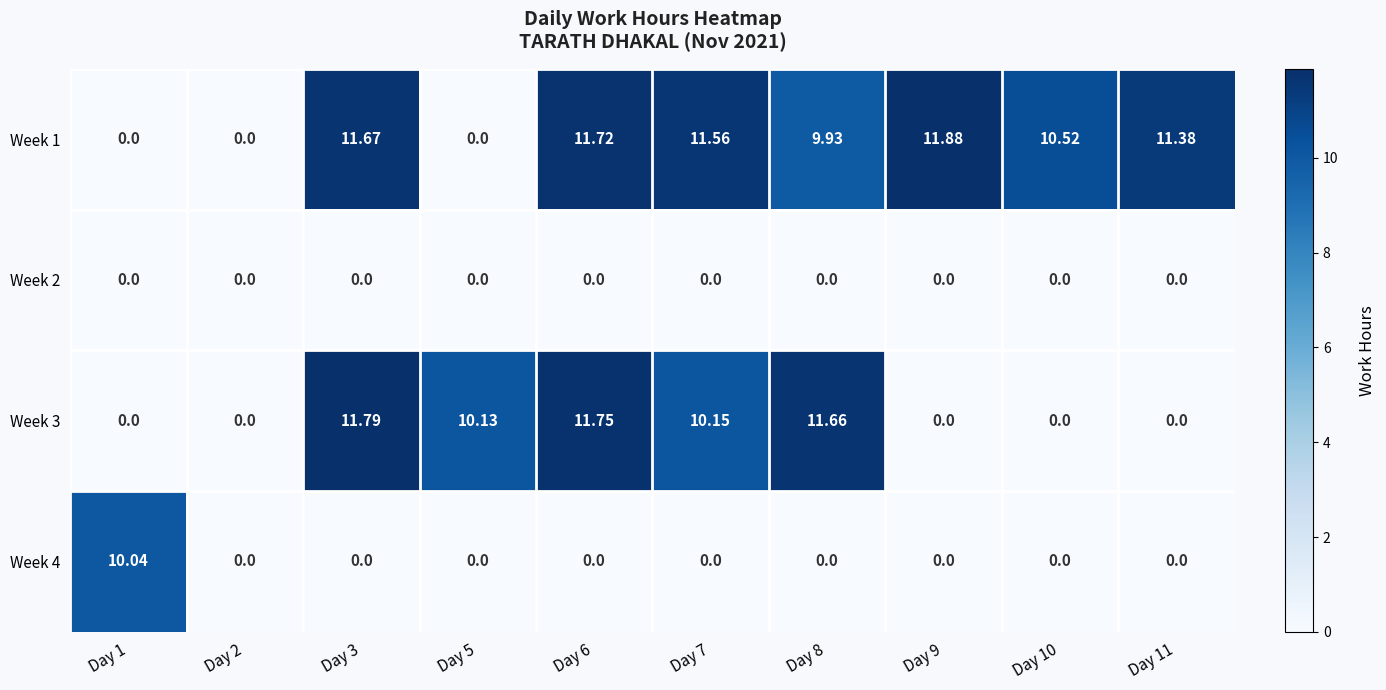

Is the value of Week 2 at Day 1 greater than the value of Week 1 at Day 11?

No